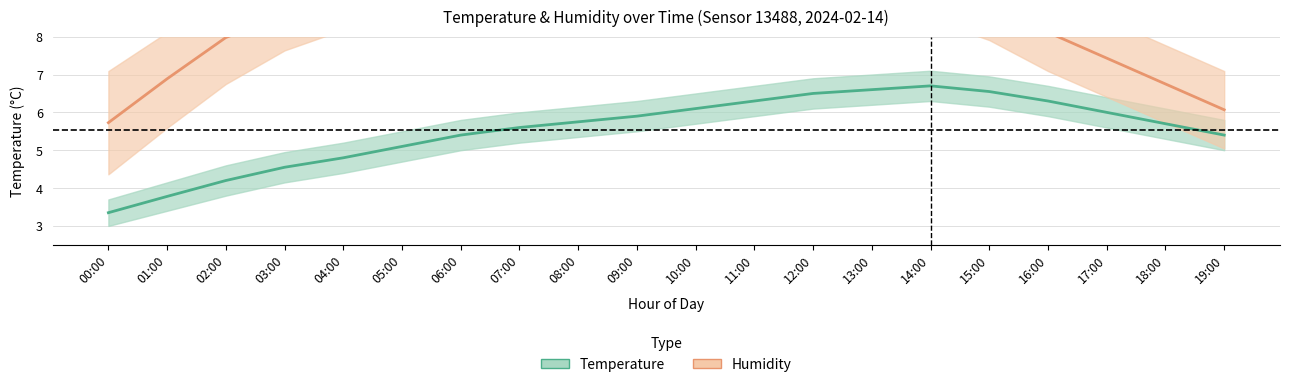

Is the value of Humidity at 10:00 greater than the value of Temperature at 16:00?

Yes